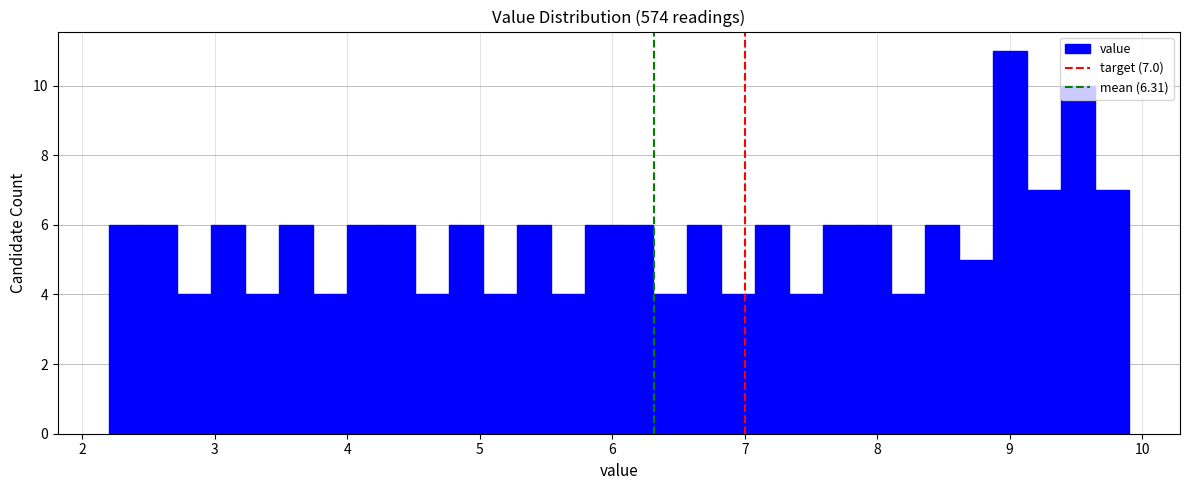

Read against the x-axis, roughly where is the centre of the tallest bar?

9.0